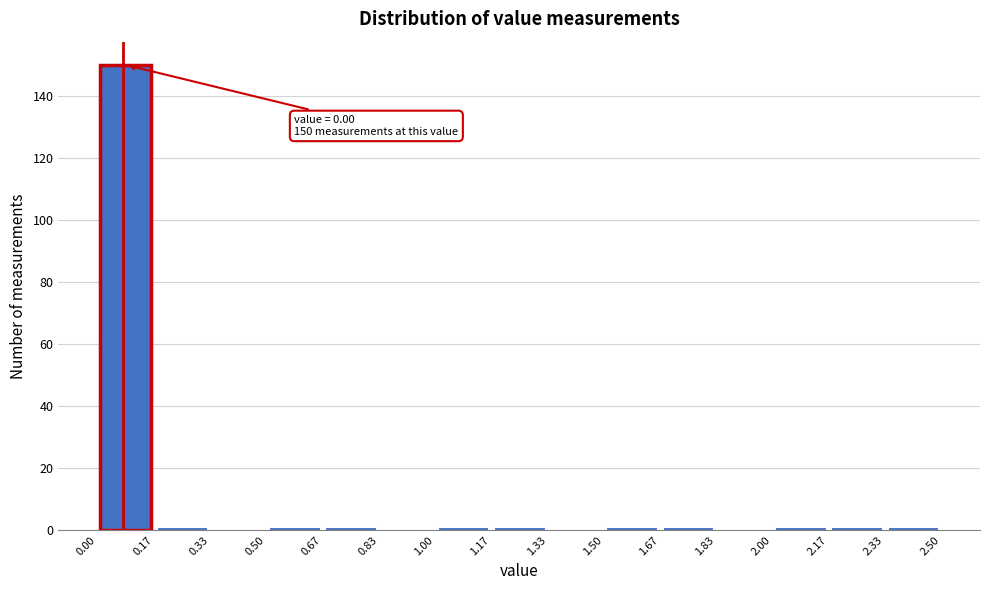

Over which range of the x-axis is the bar tallest?

0.00 to 0.17